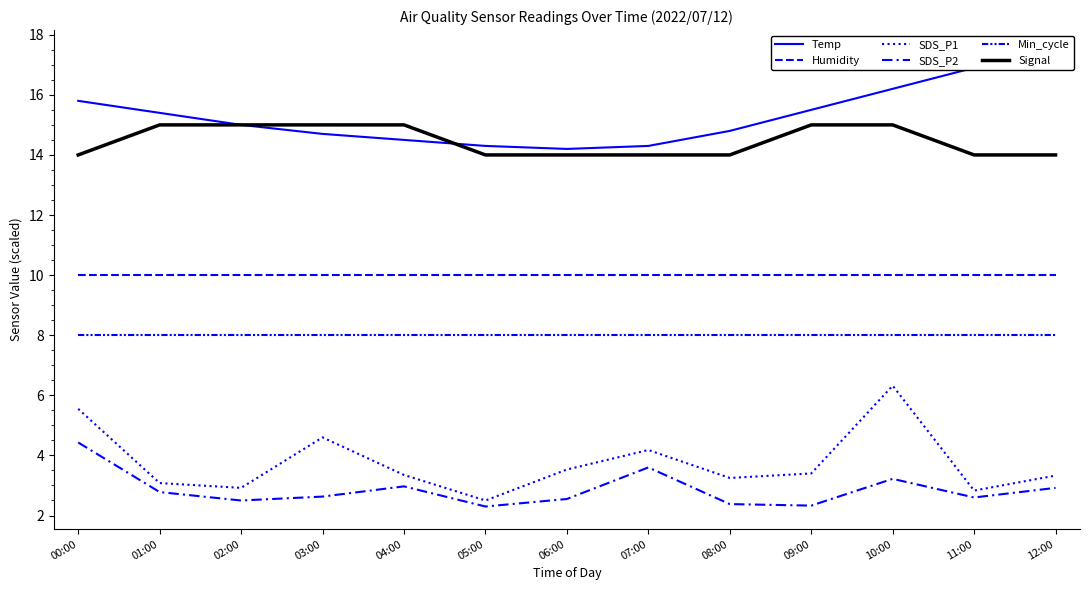

Rank the series at 03:00 from highest to lowest value.

Signal, Temp, Humidity, Min_cycle, SDS_P1, SDS_P2